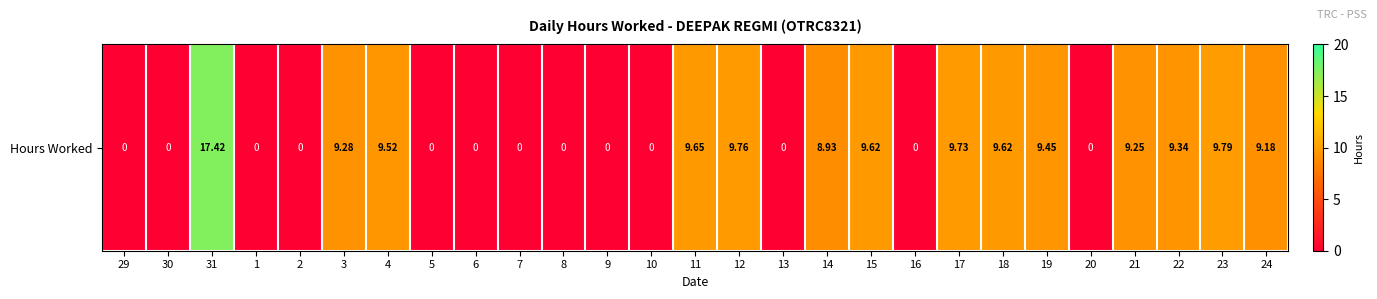

How many values are below 8?

13